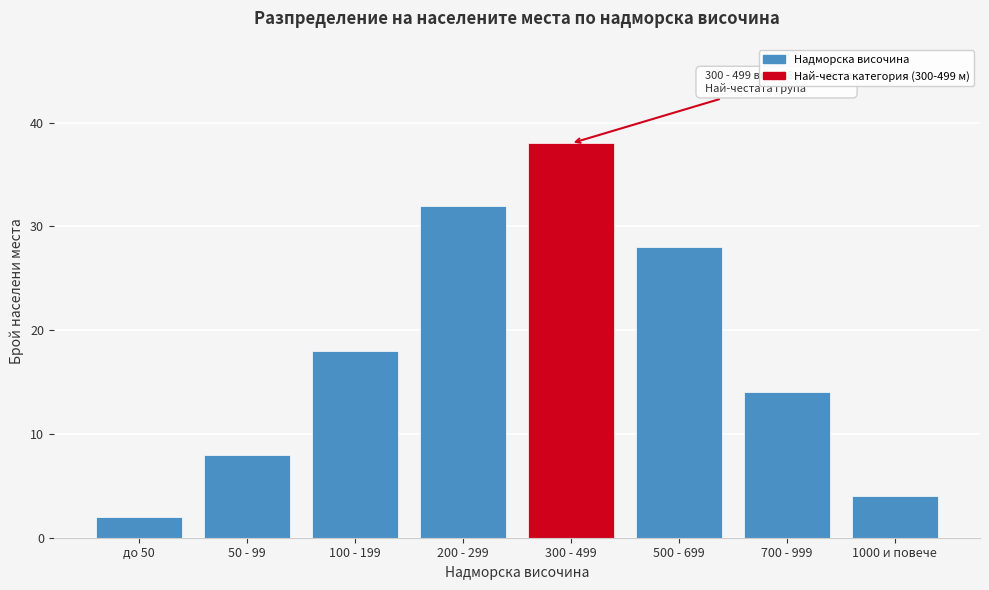

Reading right to left, transcribe all the data shown in this chart.

1000 и повече=4	700 - 999=14	500 - 699=28	300 - 499=38	200 - 299=32	100 - 199=18	50 - 99=8	до 50=2